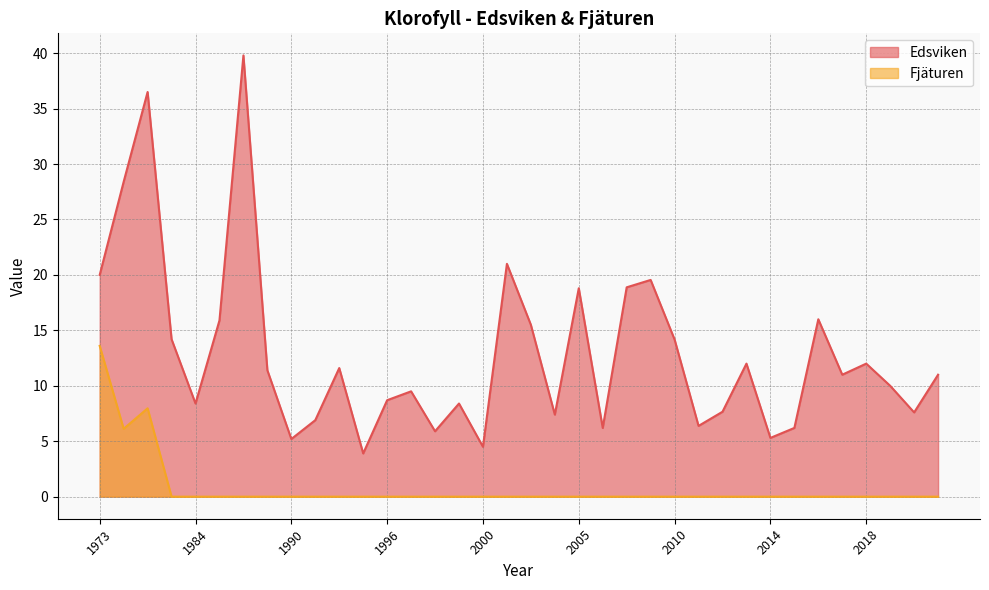

True or false: Fjäturen and Edsviken cross at least once.

False